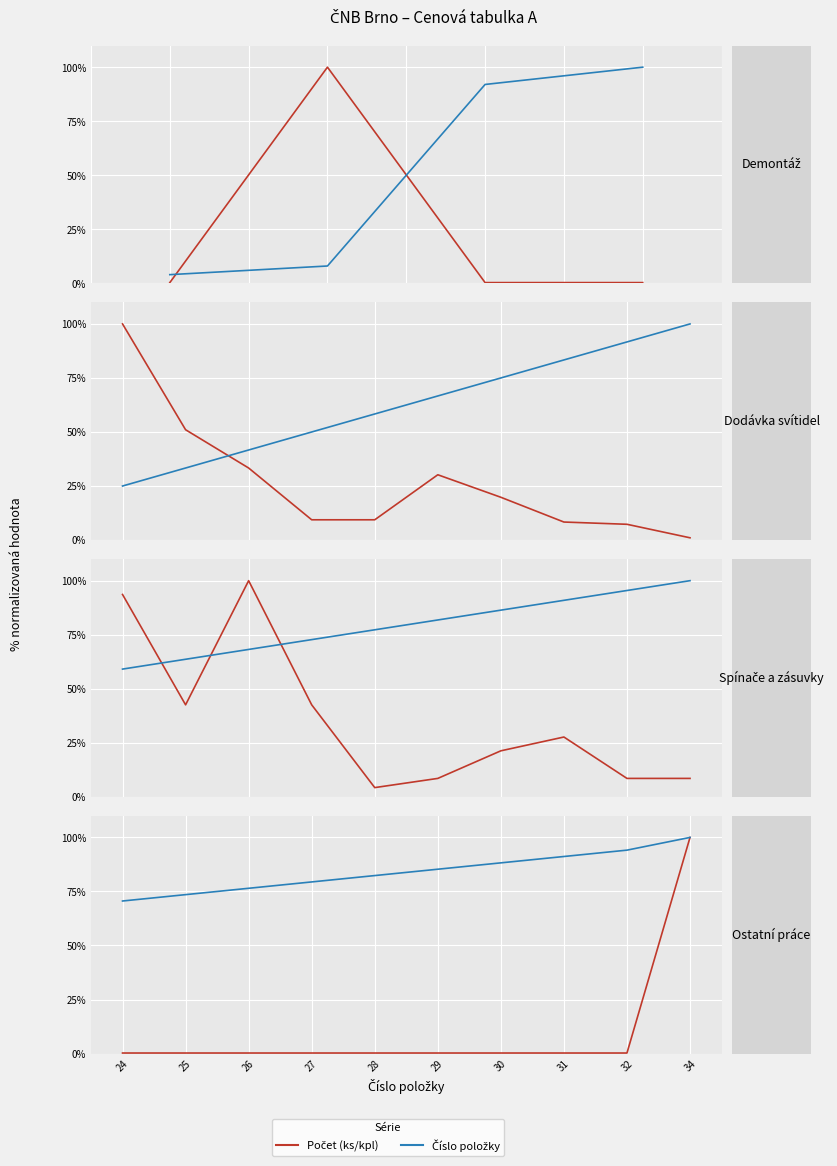

What is the value of the Počet point at the 9th from the left?

0.2